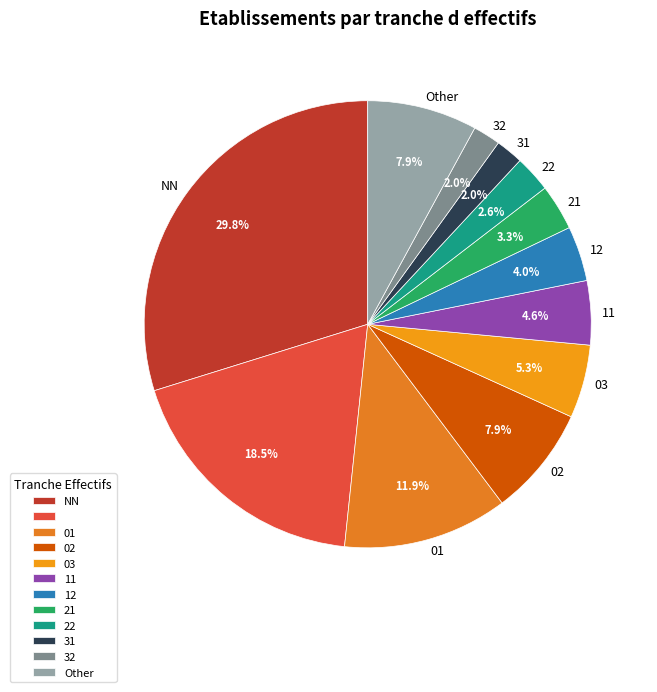

To the nearest percent, what is the average slice percentage?

8%